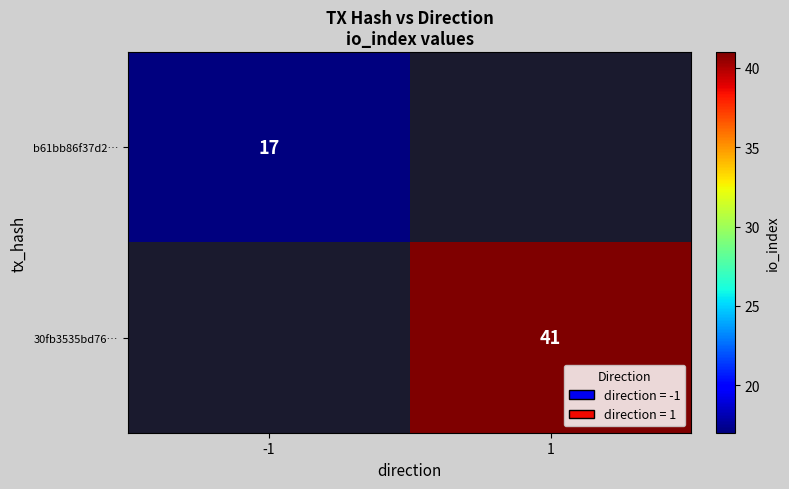

The value of b61bb86f37d2… at -1 is 22. True or false?

False